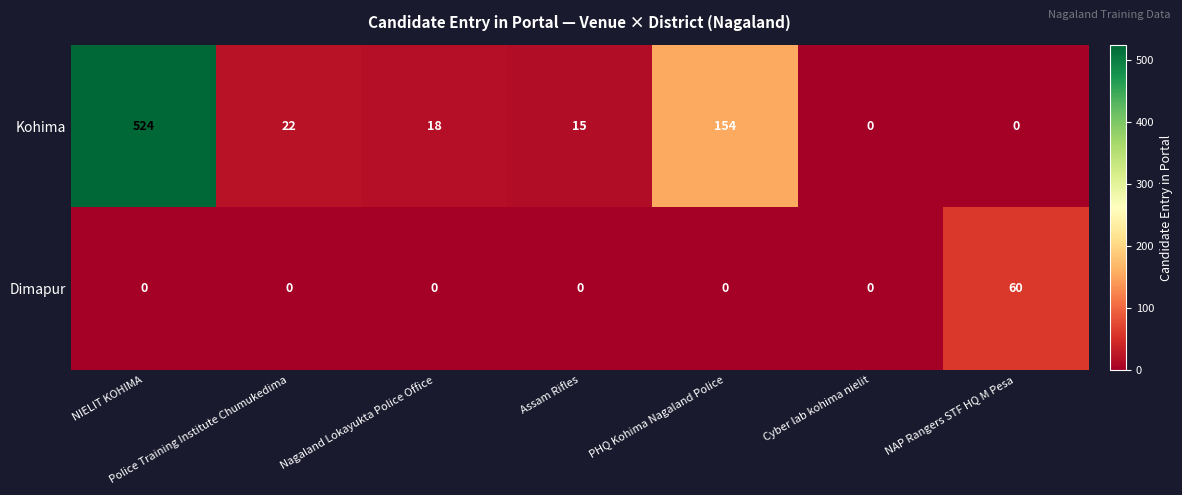

True or false: Dimapur has a value of -42 at Police Training Institute Chumukedima.

False